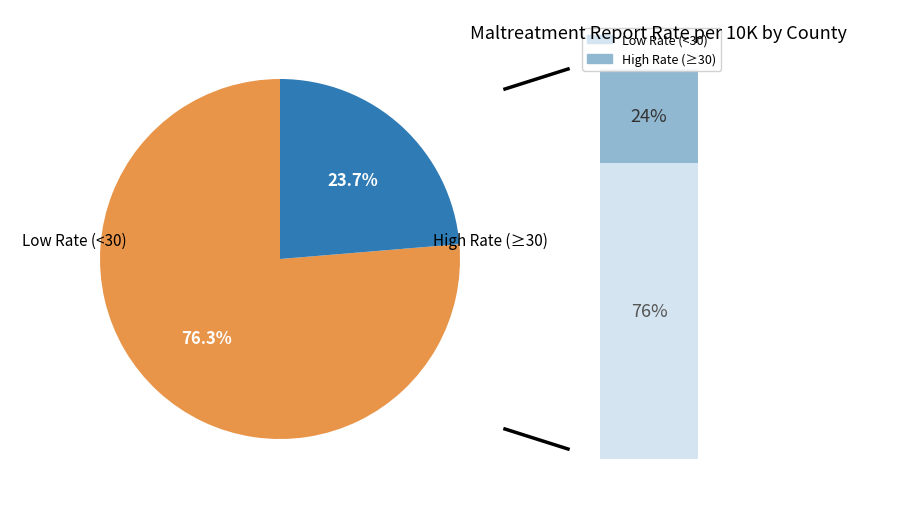

The Bingham slice represents 1% of the pie. True or false?

False